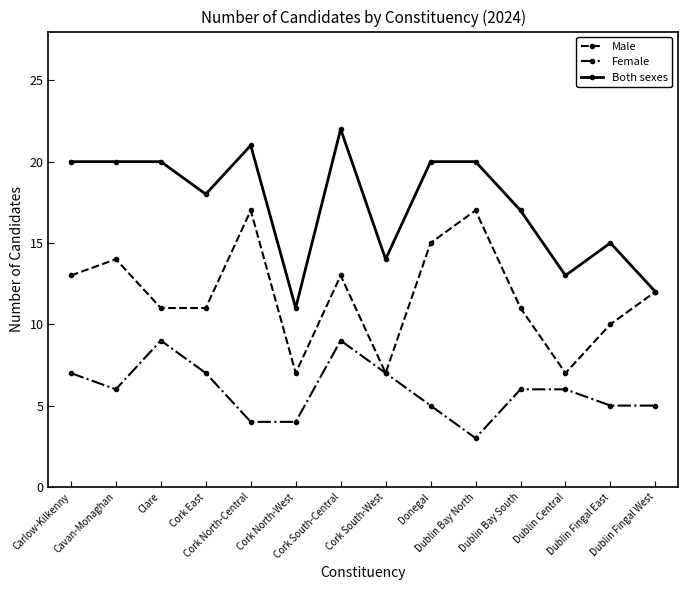

Reading left to right, list all the values displayed in this chart.

Male: 13	14	11	11	17	7	13	7	15	17	11	7	10	12
Female: 7	6	9	7	4	4	9	7	5	3	6	6	5	5
Both sexes: 20	20	20	18	21	11	22	14	20	20	17	13	15	12